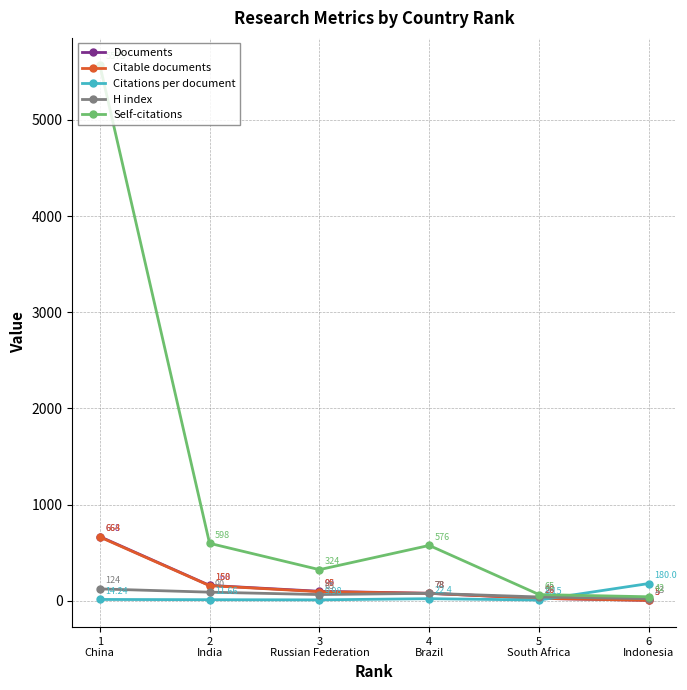

Where is the first local minimum for Self-citations?

3
Russian Federation